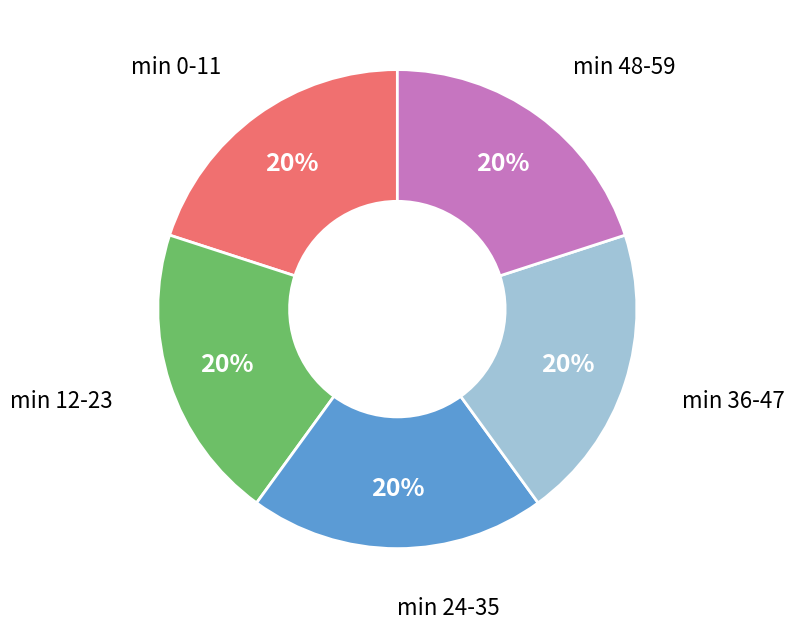

To the nearest percent, what is the average slice percentage?

20%